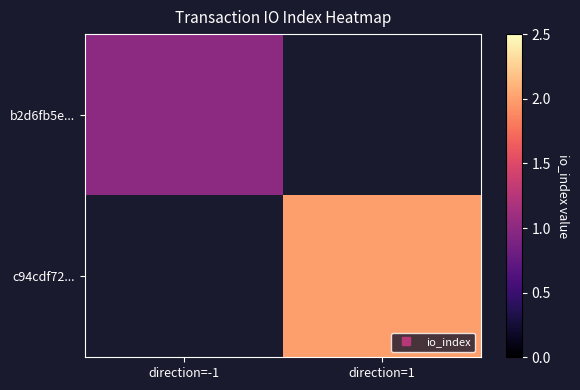

What is the maximum value shown in the chart?

2.0